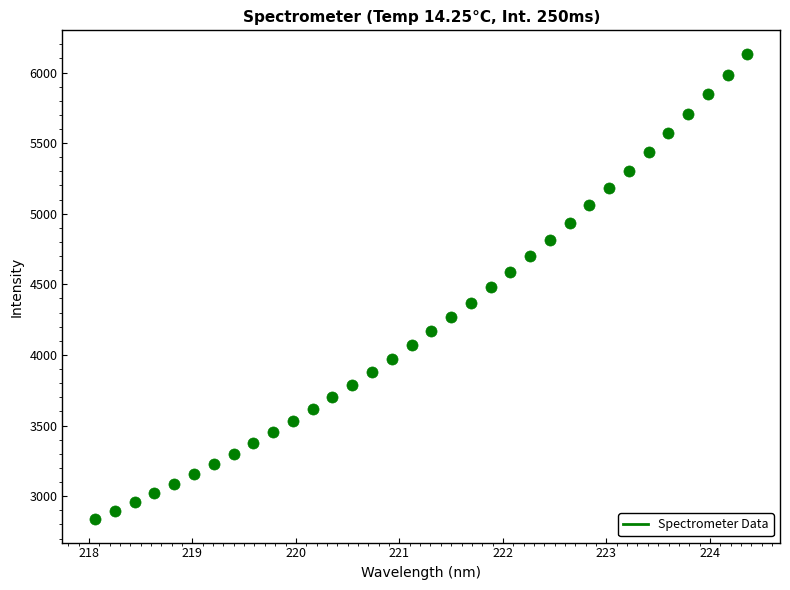

What is the range of X values (max minus min)?

6.3